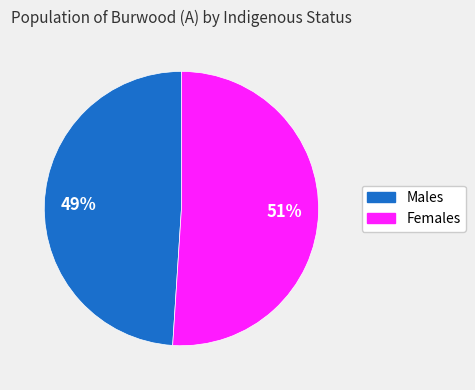

Rank the categories by value from lowest to highest.

Males, Females